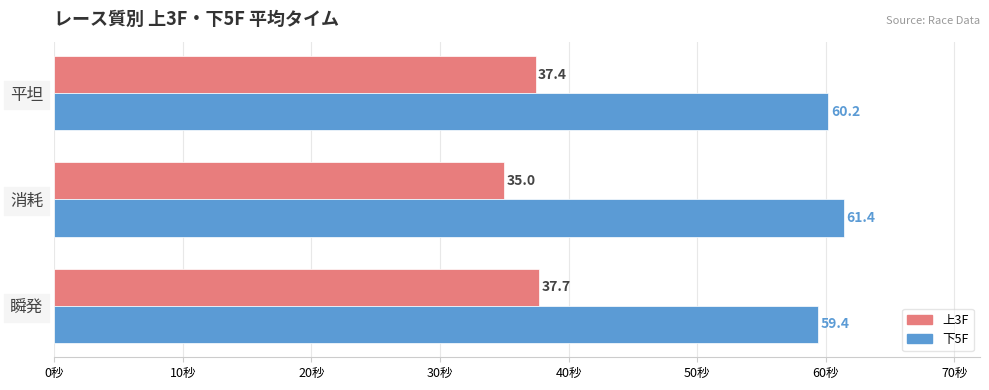

Rank the series by their maximum value, from lowest to highest.

上3F, 下5F